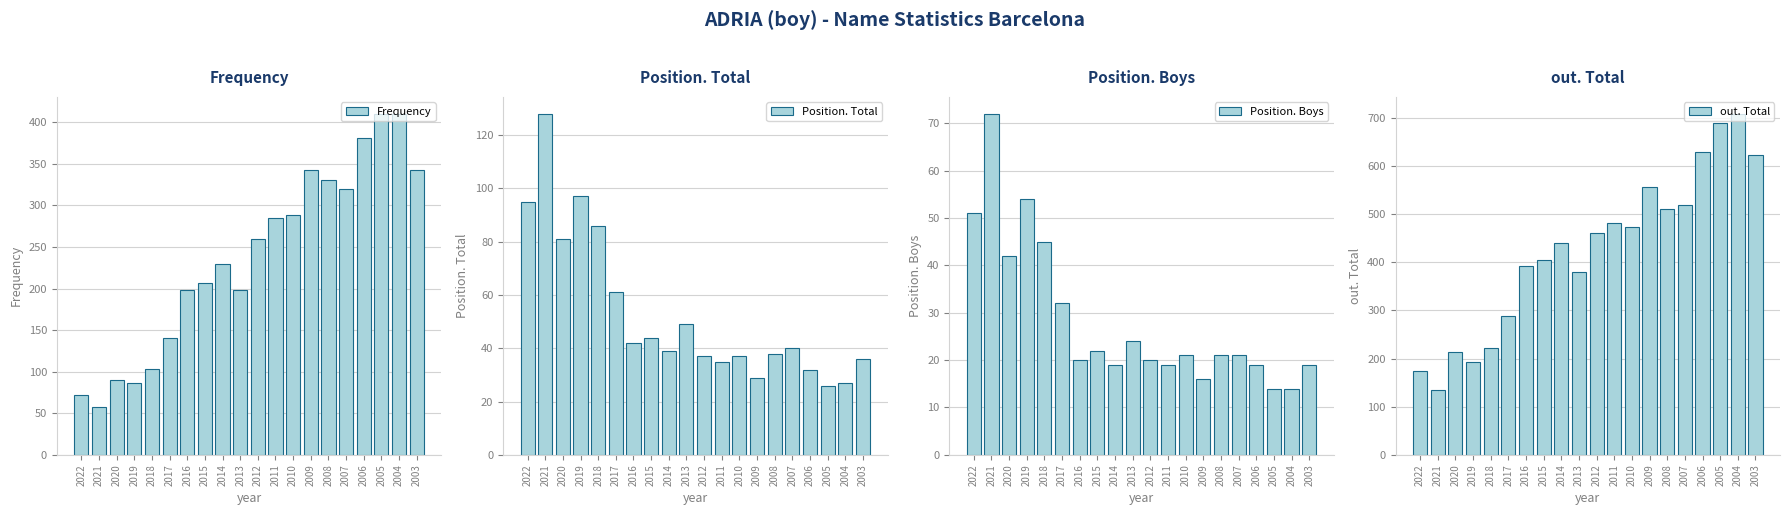

Between 2018 and 2007, which is larger?

2007